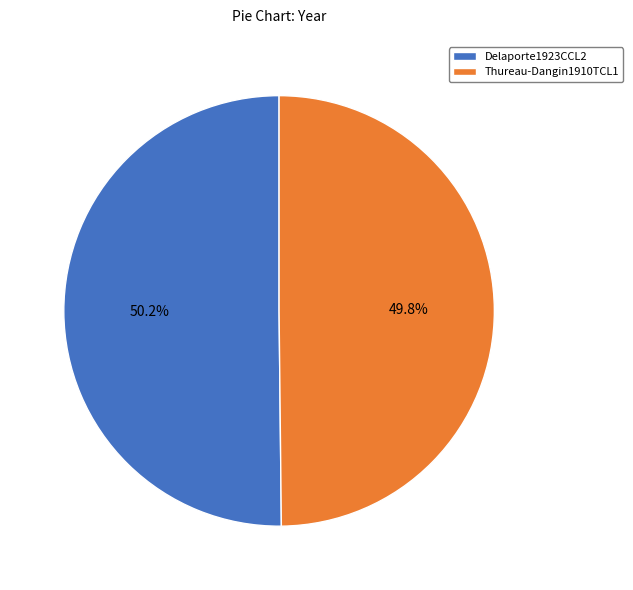

What percentage is NOT represented by Thureau-Dangin1910TCL1?

50.2%